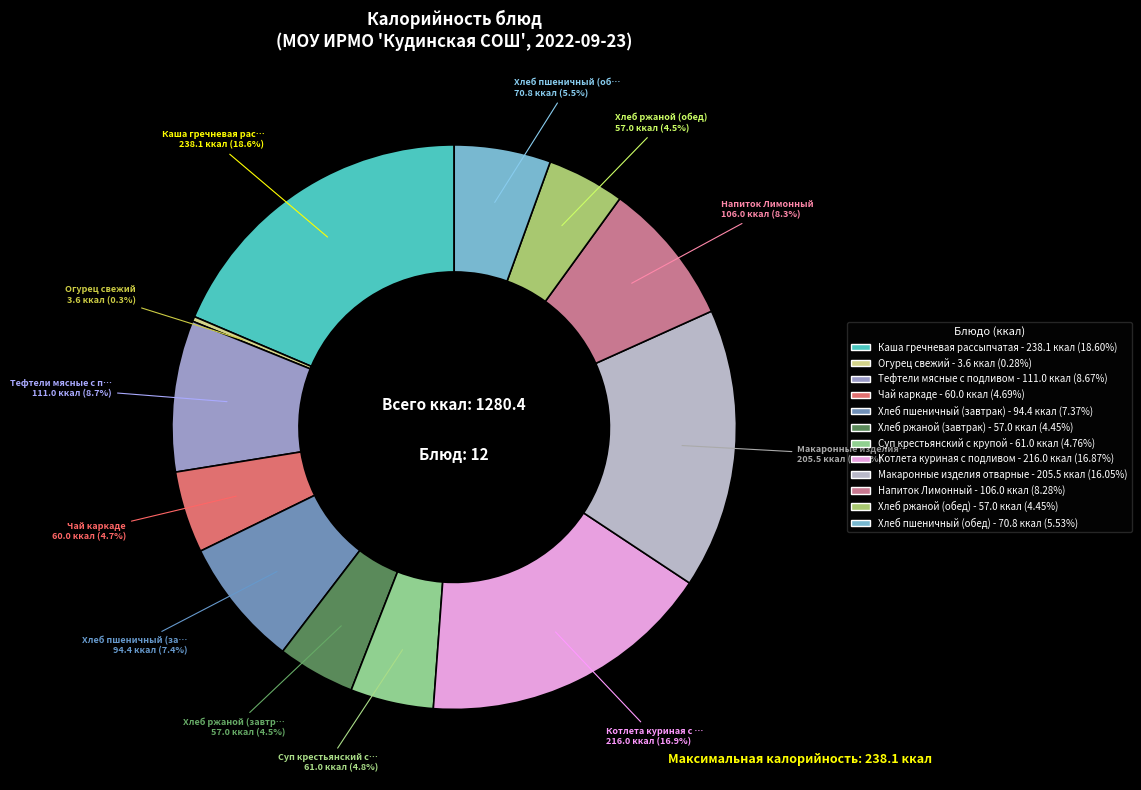

Does any single category account for the majority?

No